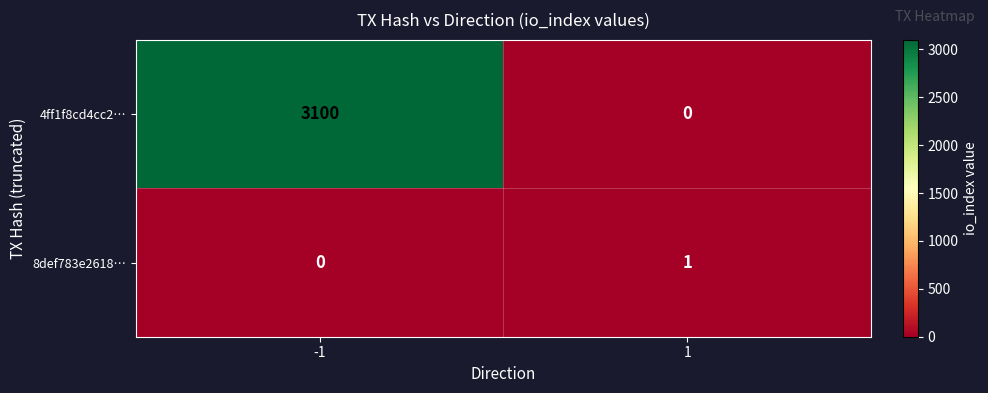

What is the sum of all 4ff1f8cd4cc2… values?

3100